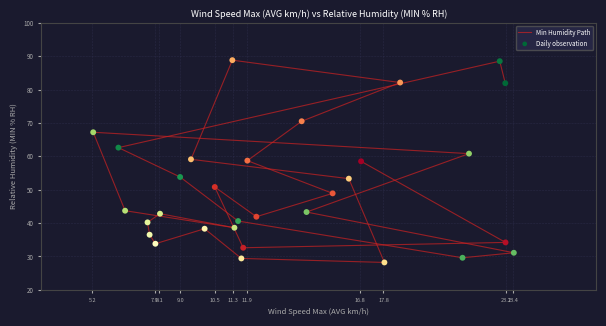

What is the range of Y values (max minus min)?

60.6